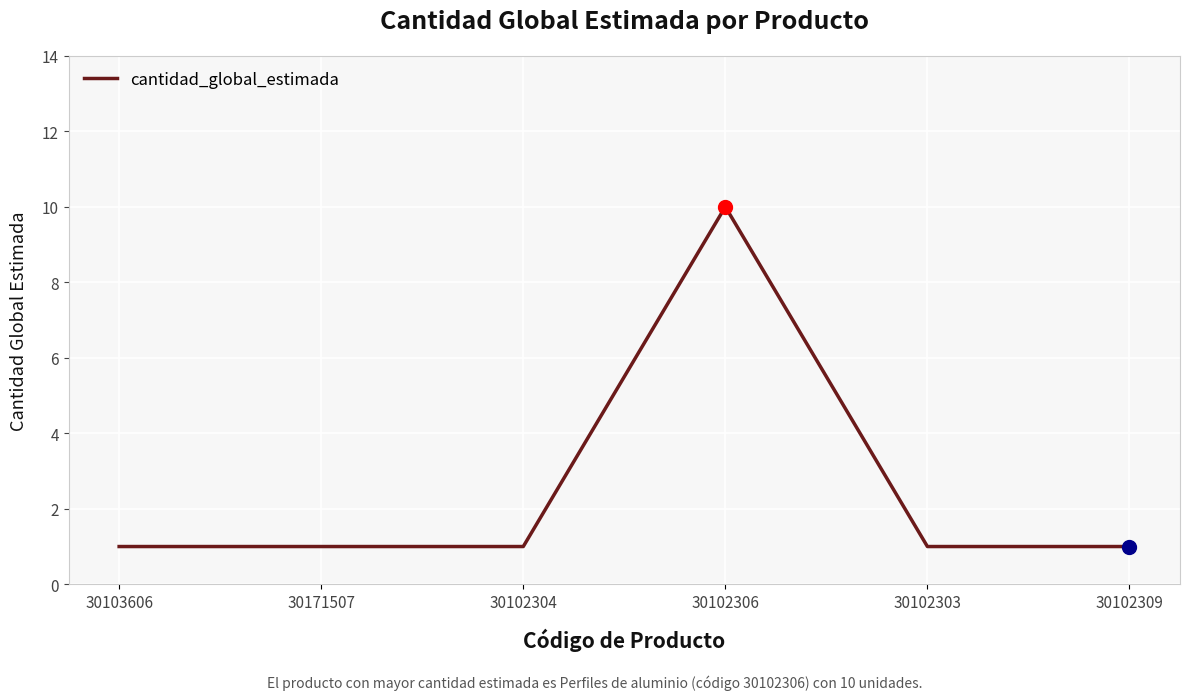

Reading left to right, extract all data points from this chart.

30103606=1	30171507=1	30102304=1	30102306=10	30102303=1	30102309=1